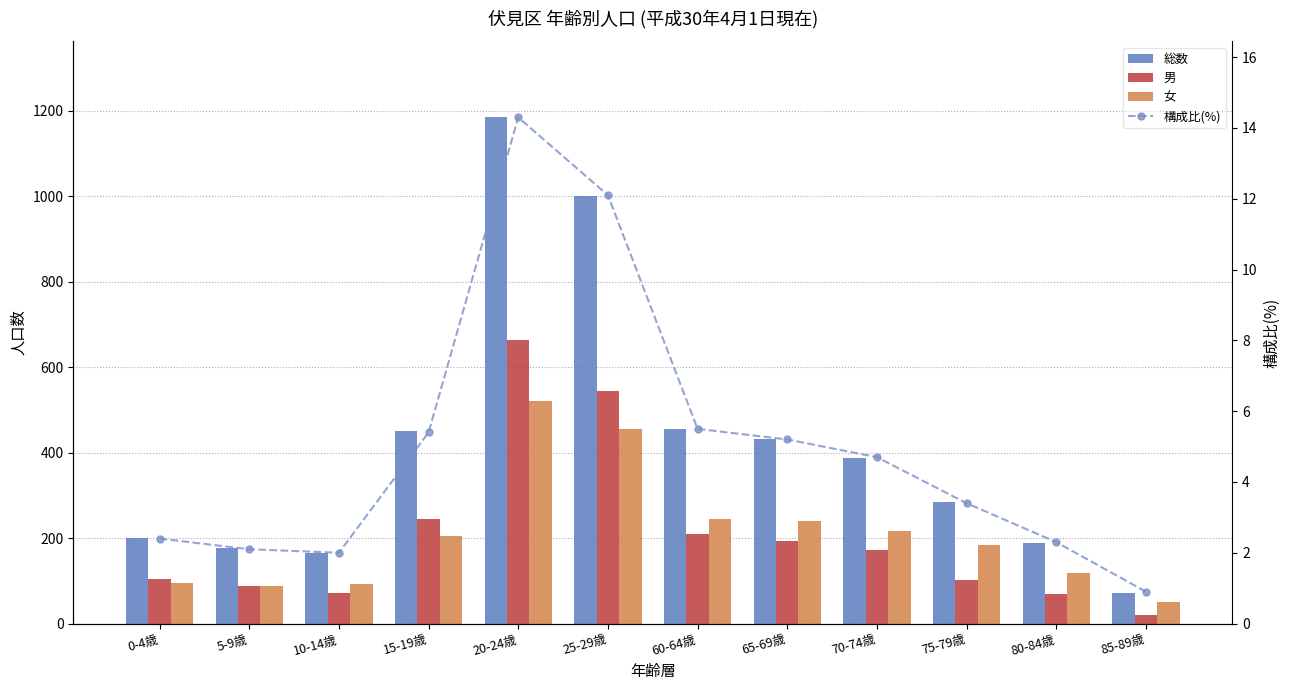

Which series changed the most between 60-64歳 and 75-79歳?

総数